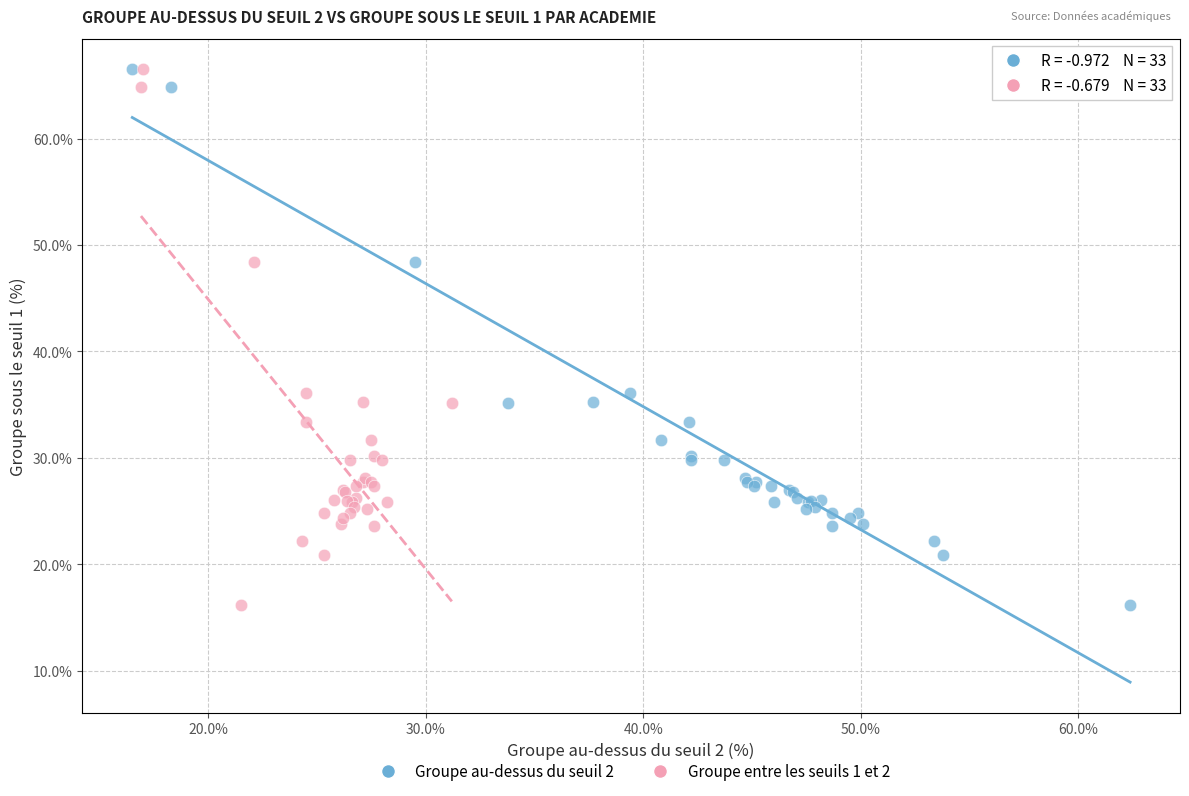

What are all the series names shown in the legend?

Groupe au-dessus du seuil 2, Groupe entre les seuils 1 et 2